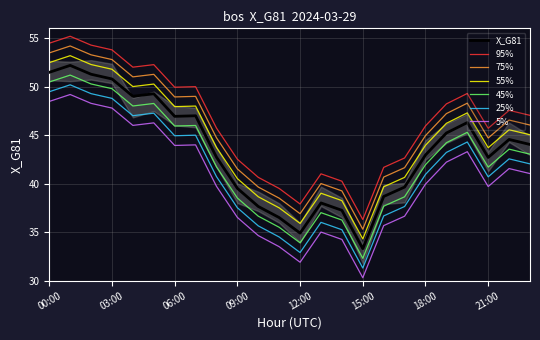

What is the difference between the maximum and minimum values?

18.9